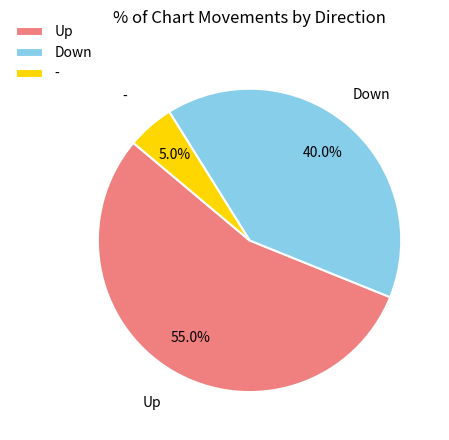

Between Down and Up, which is larger?

Up